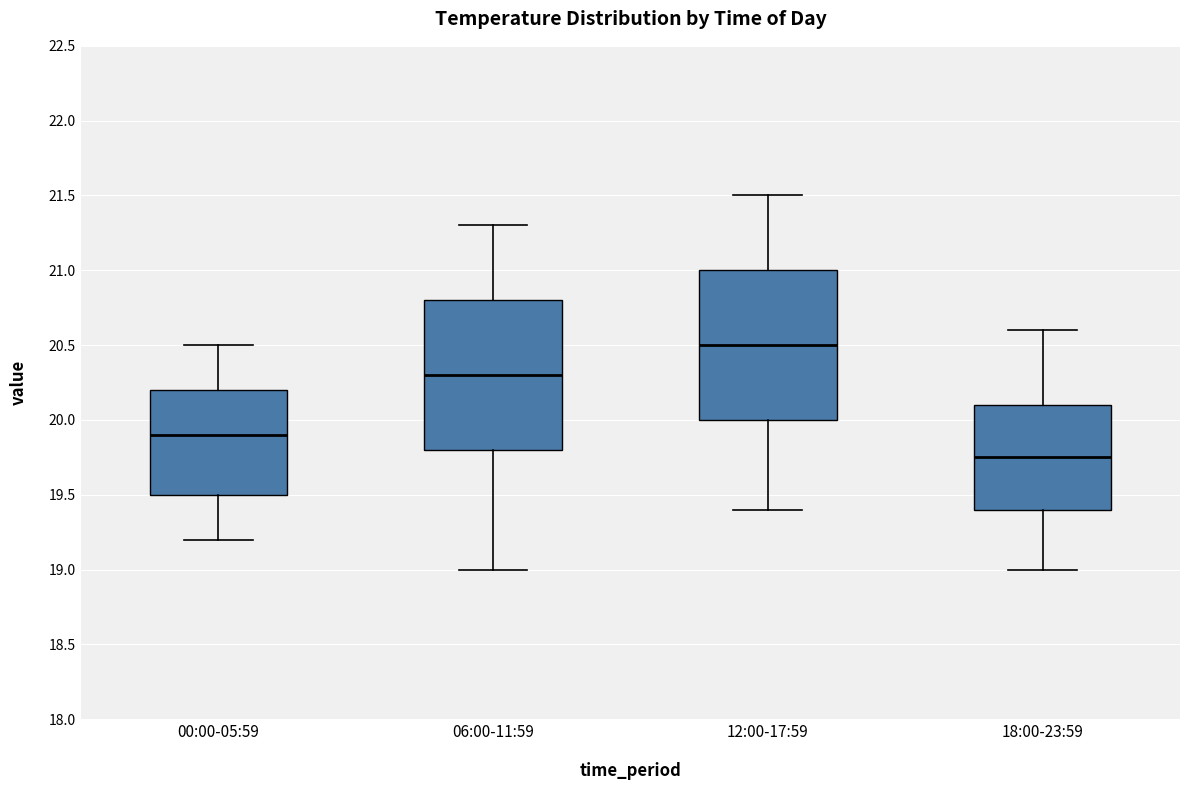

Which box's median line is the highest?

12:00-17:59